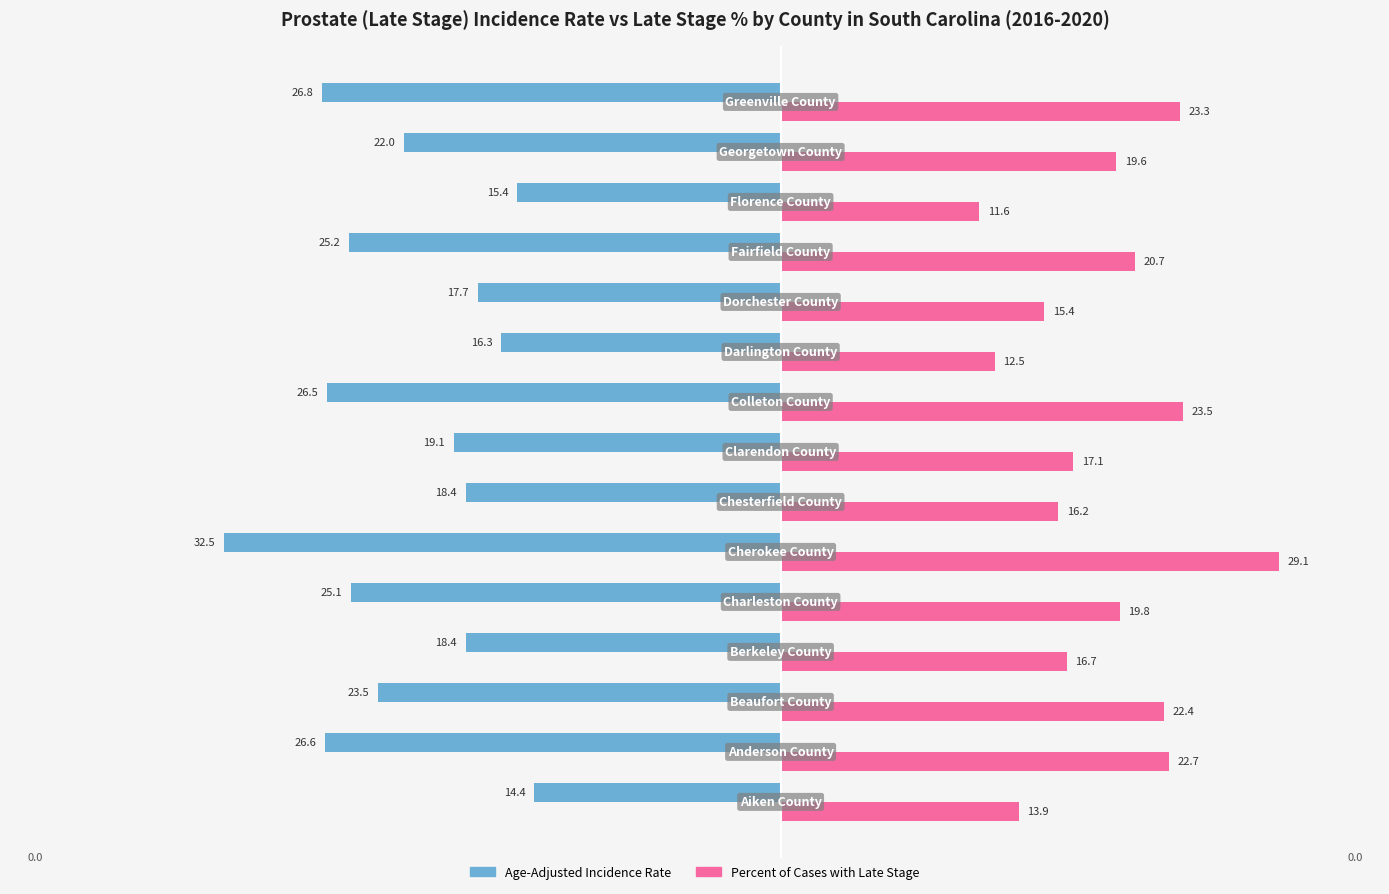

What is the average value of the Percent of Cases with Late Stage series?

19.0